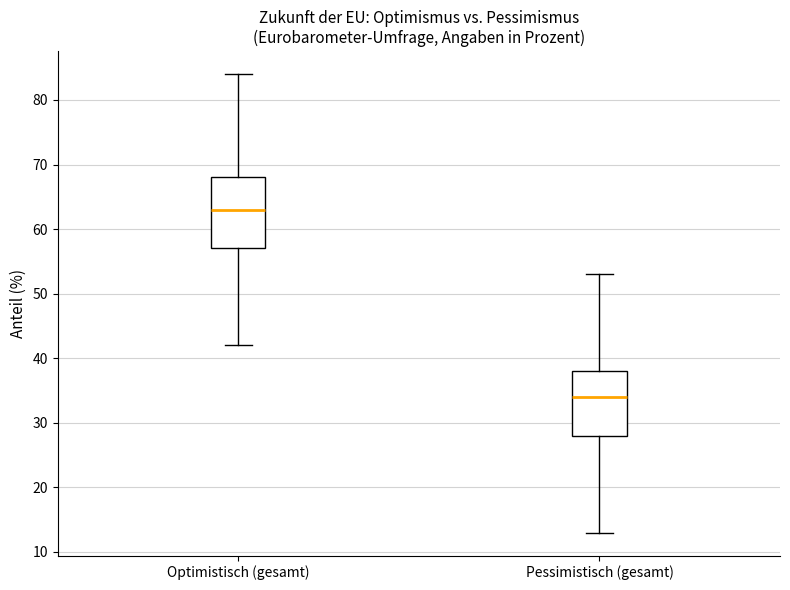

Which box's median line is the highest?

Optimistisch (gesamt)